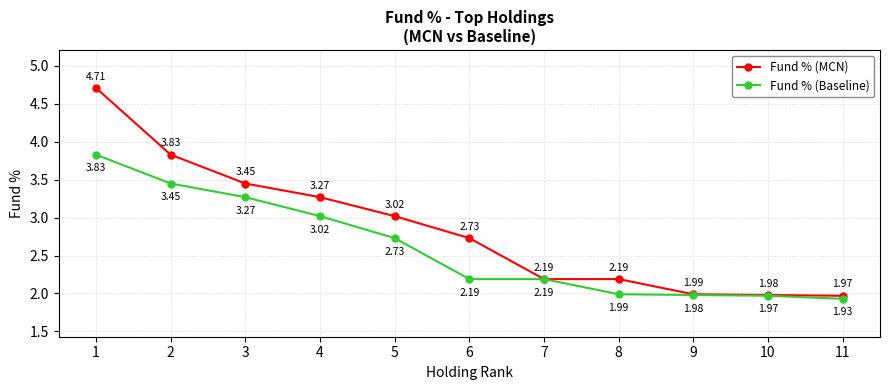

Which series has the largest total across all categories?

Fund % (MCN)